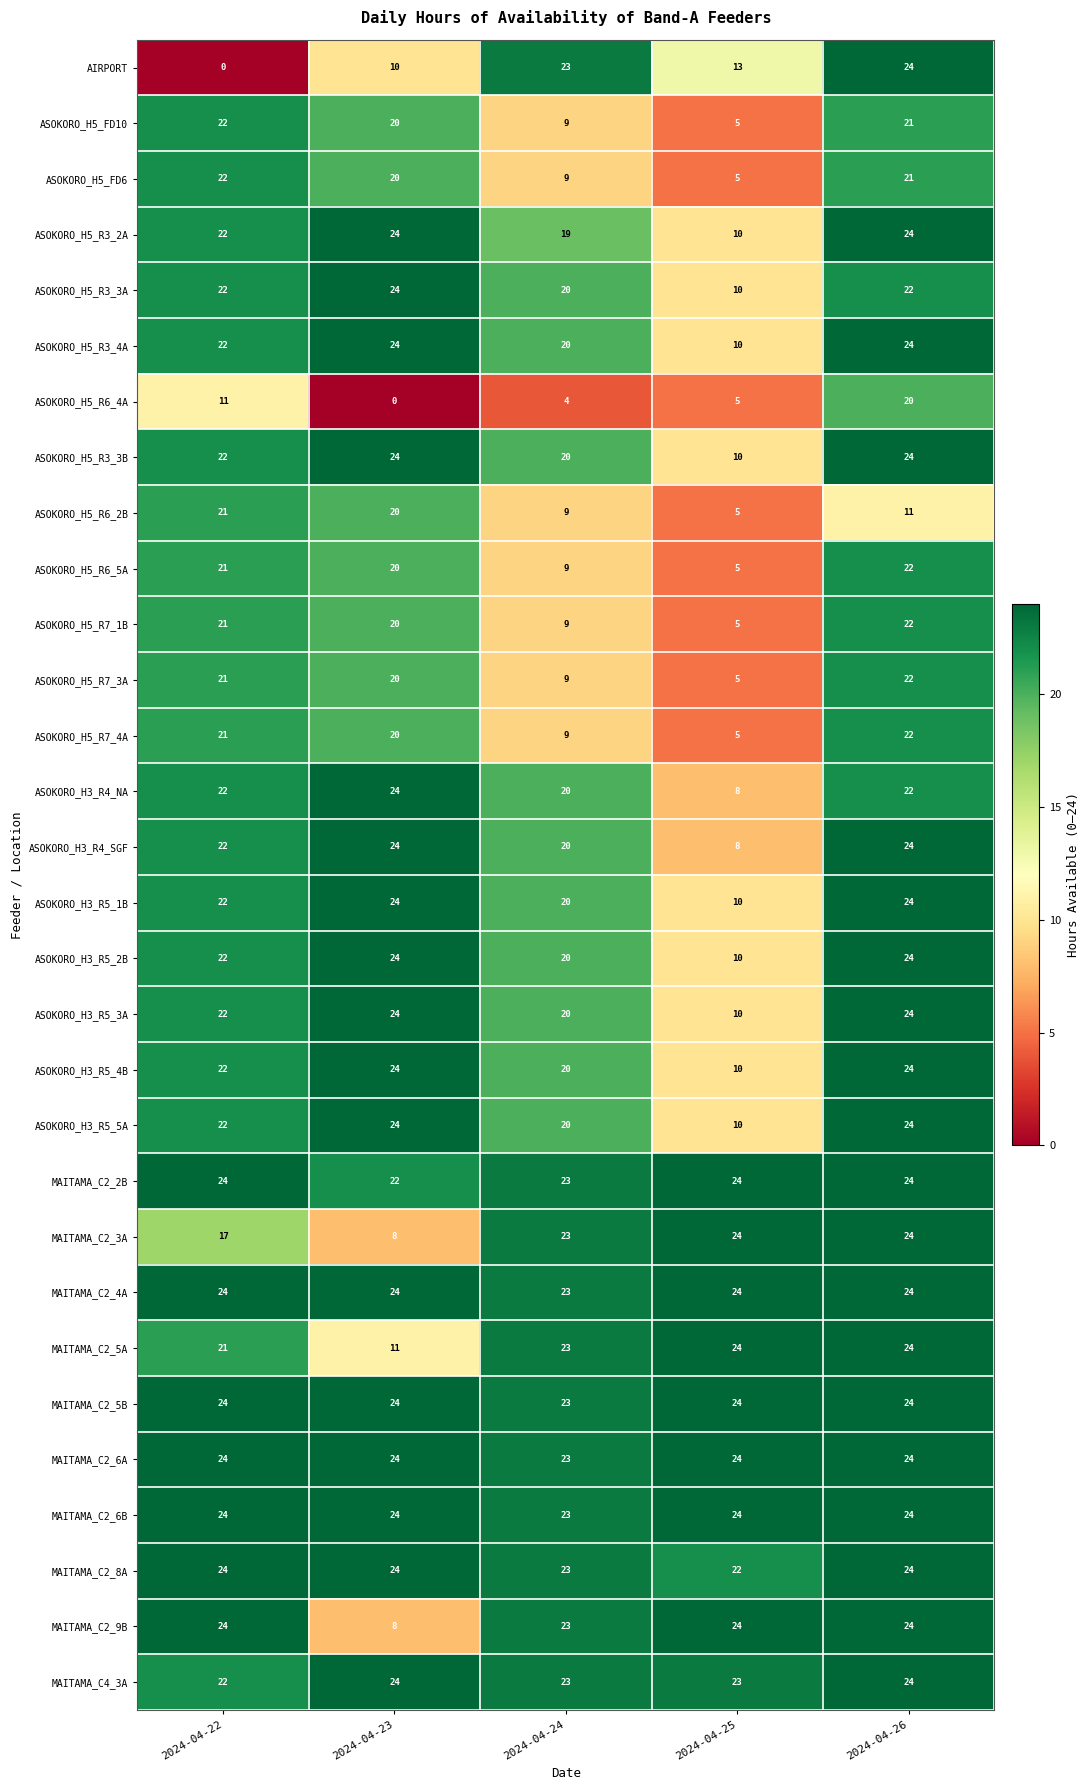

What is the greatest value displayed?

24